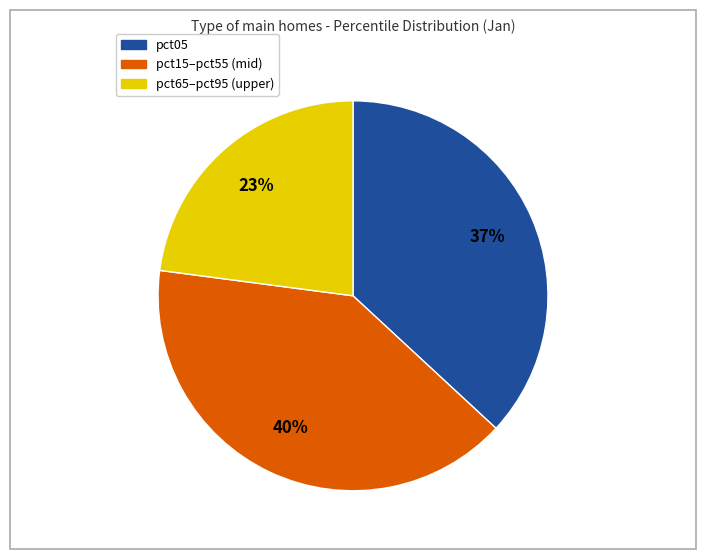

How many slices are in this pie chart?

3